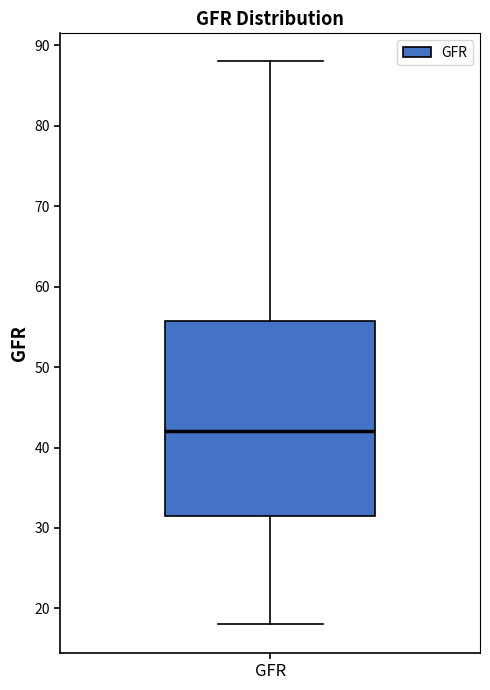

Where does the median line of the box for GFR sit on the y-axis? The values are not printed on the chart, so give them approximately, as read against the axis.

42